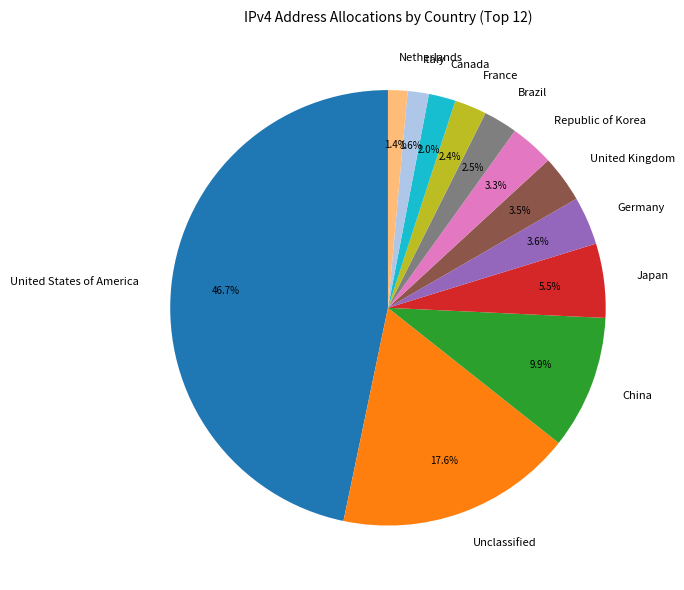

What percentage is the Italy slice, to the nearest percent?

2%